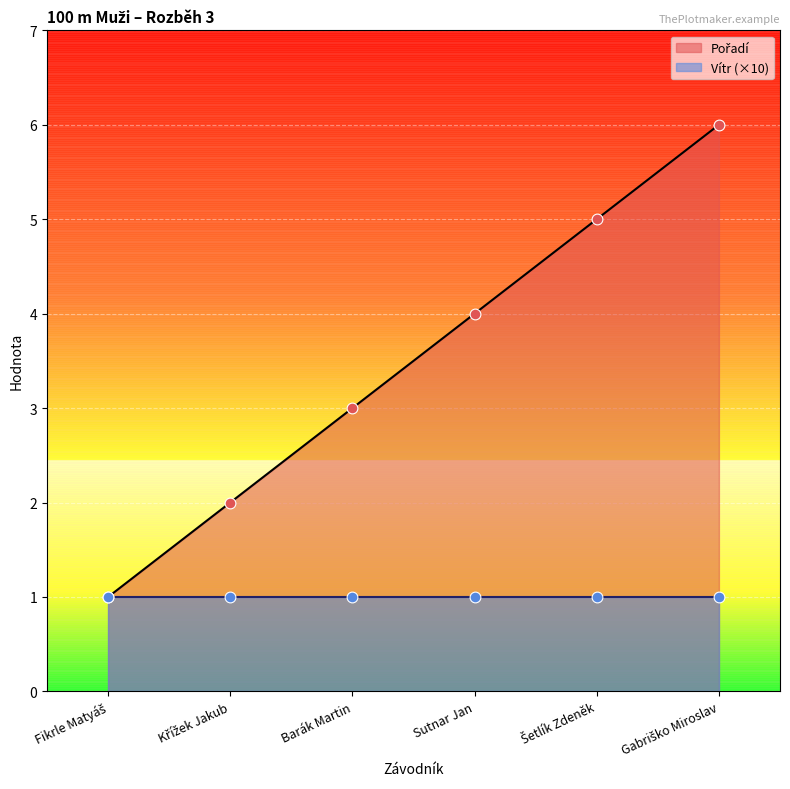

Approximately how many times larger is the value at Šetlík Zdeněk compared to Barák Martin?

1.7